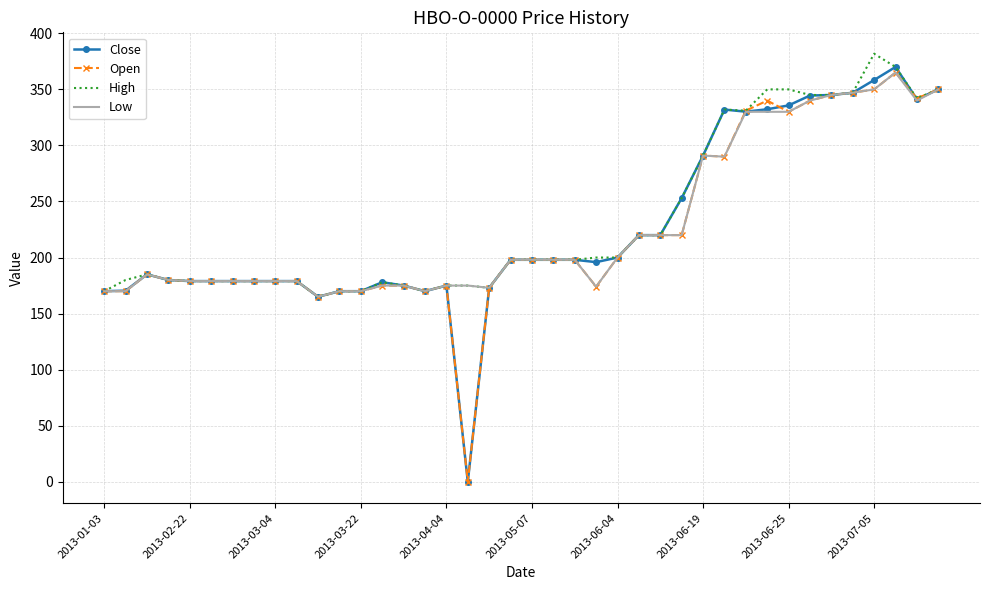

Which series has the largest total across all categories?

High